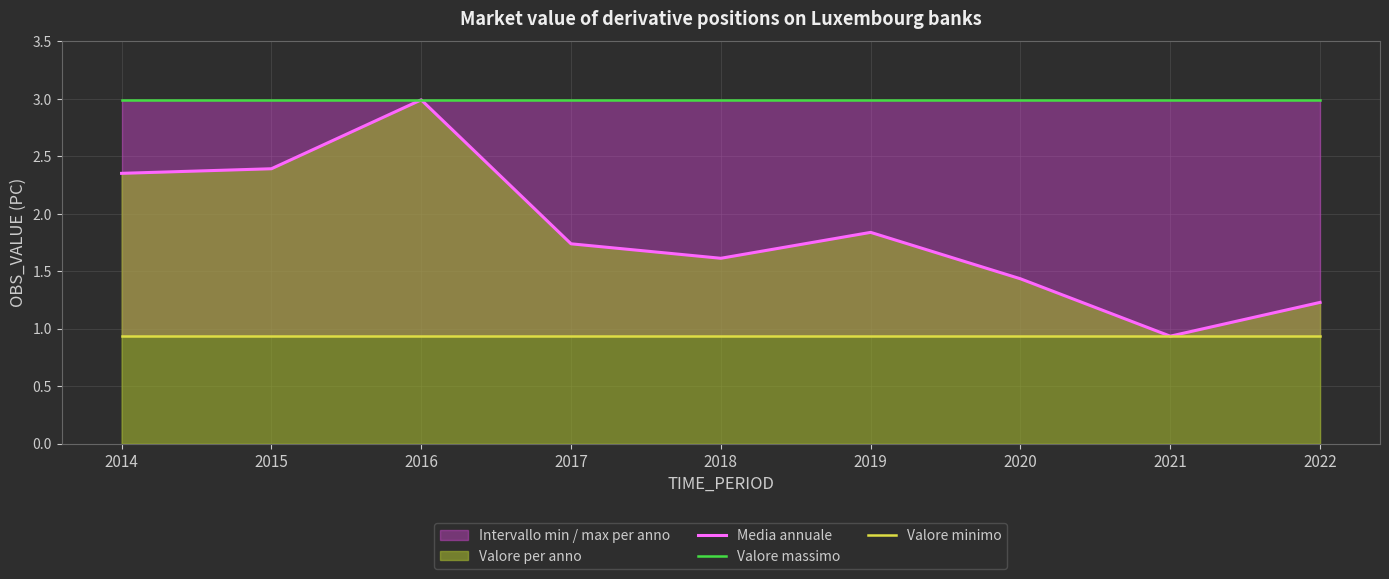

True or false: Valore massimo has a value of 3.0 at 2014.

True